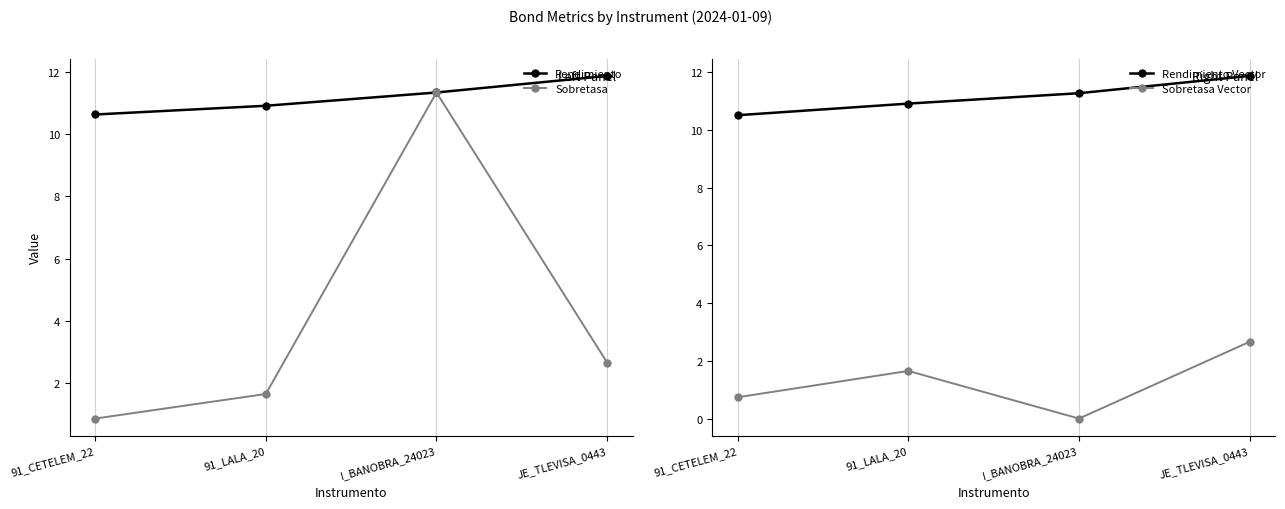

True or false: Rendimiento and Rendimiento Vector cross at least once.

True